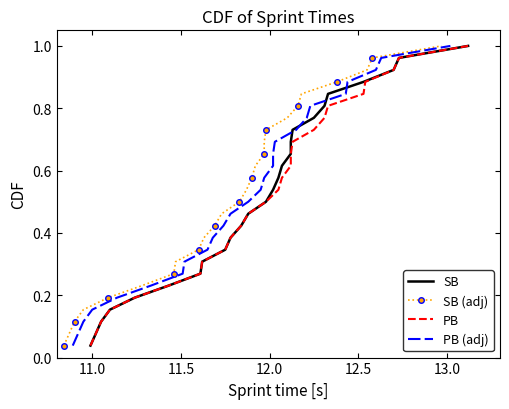

Does the chart have visible grid lines?

No